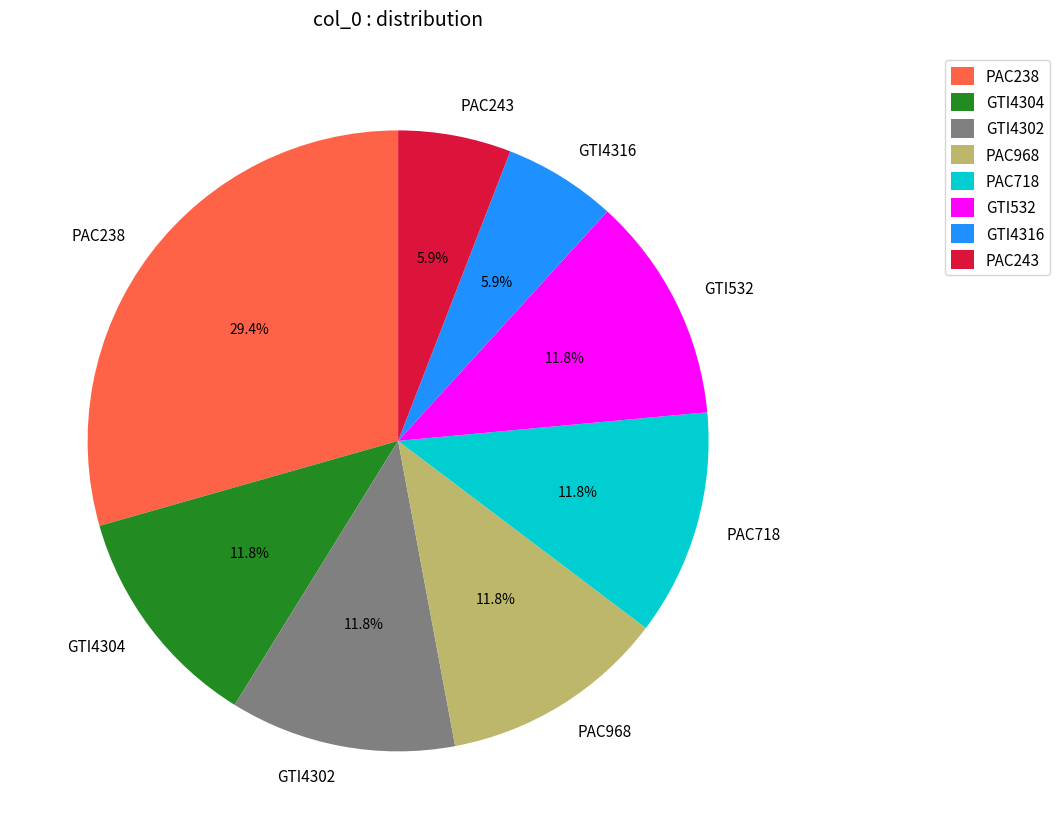

Which category has the biggest portion of the pie?

PAC238